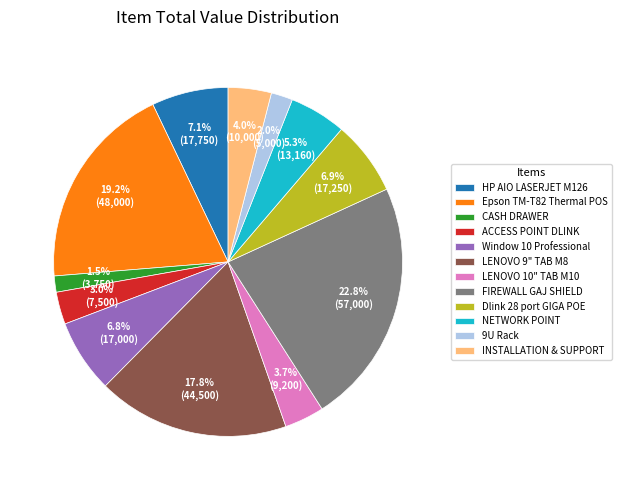

True or false: NETWORK POINT accounts for 1% of the total.

False